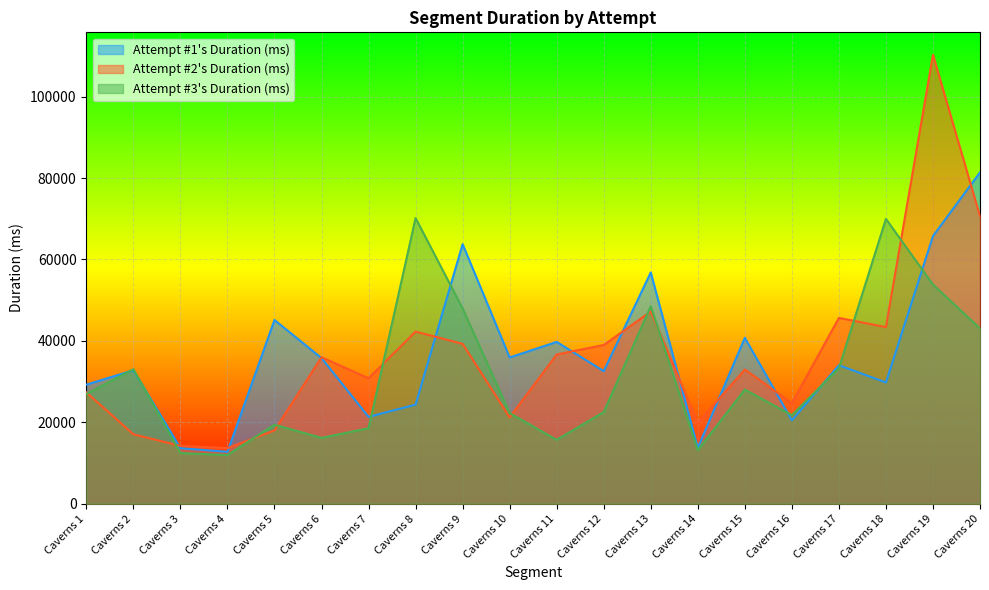

What is the value of the Attempt #1's Duration (ms) point at the 1st from the left?

29263